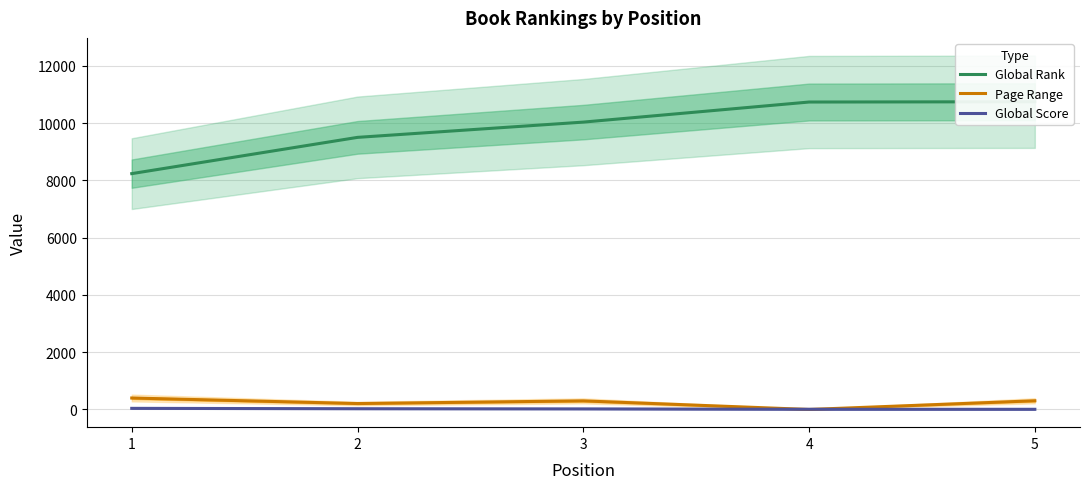

Which has a higher value, 1 or 2?

2